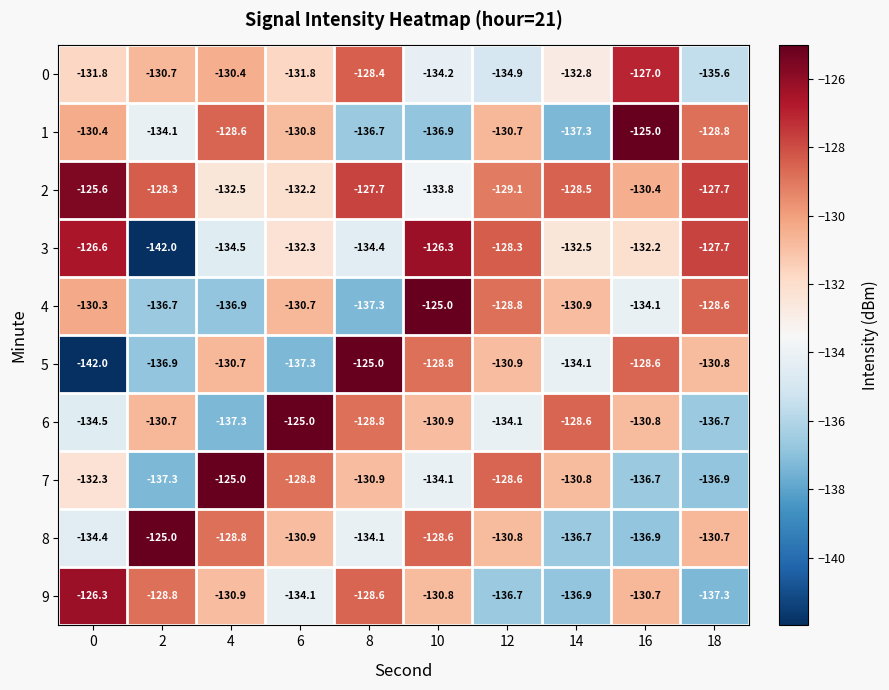

Rank the series at 16 from highest to lowest value.

1, 0, 5, 2, 9, 6, 3, 4, 7, 8